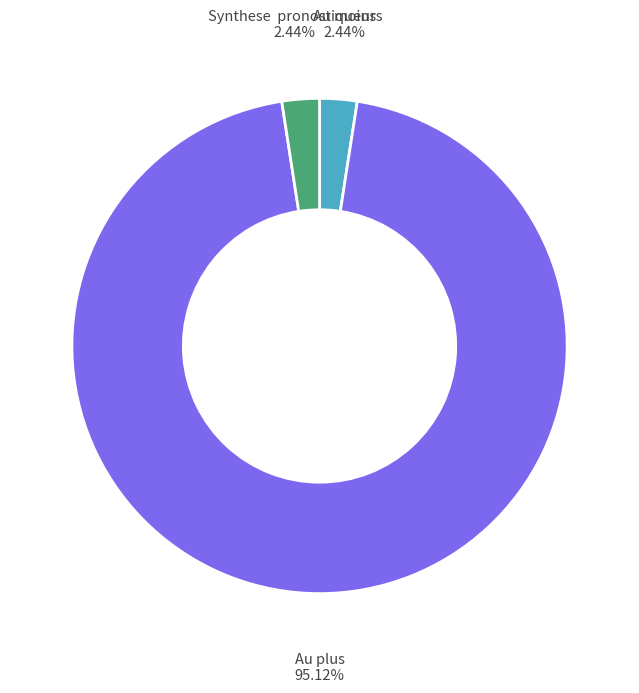

Is there any slice that represents more than half of the pie?

Yes